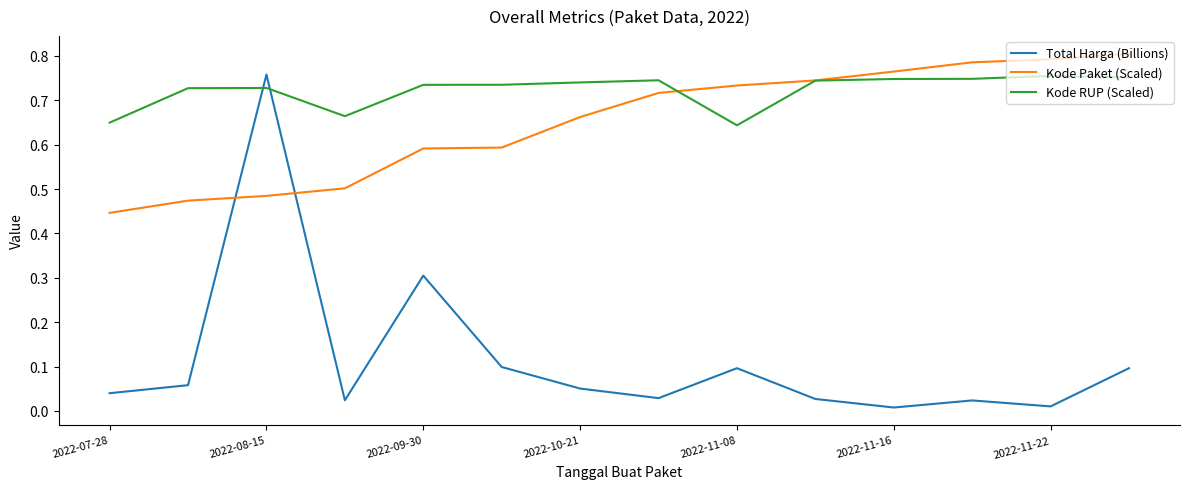

Which series has the widest spread of values?

Total Harga (Billions)